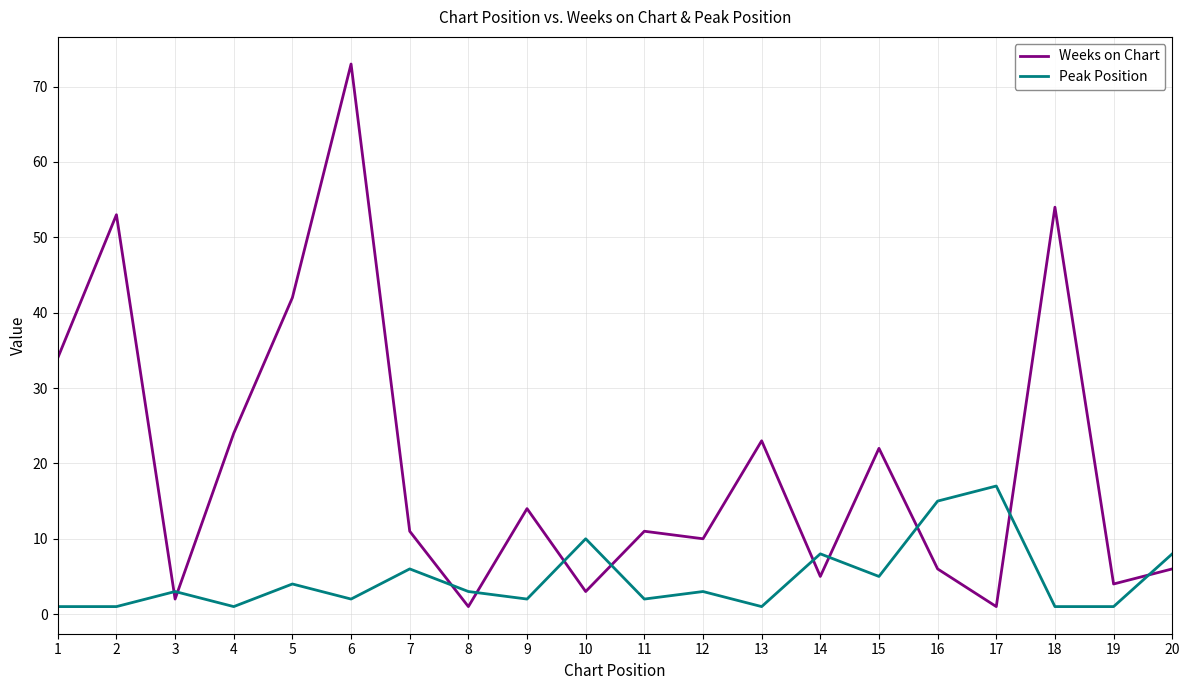

How many lines are shown in the chart?

2